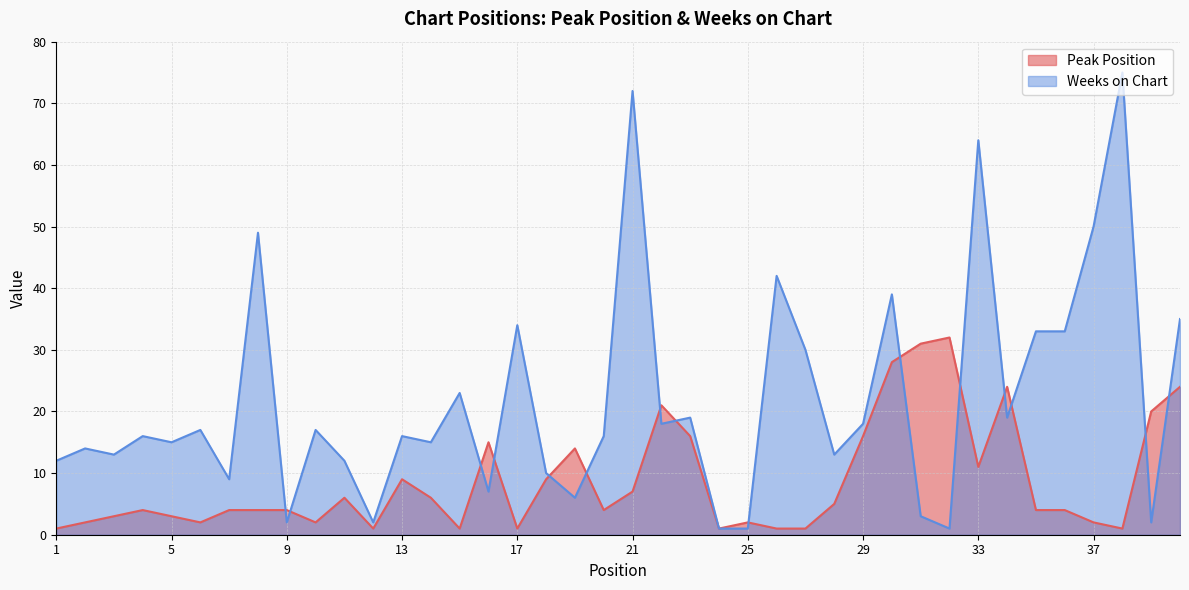

How many lines are shown in the chart?

2